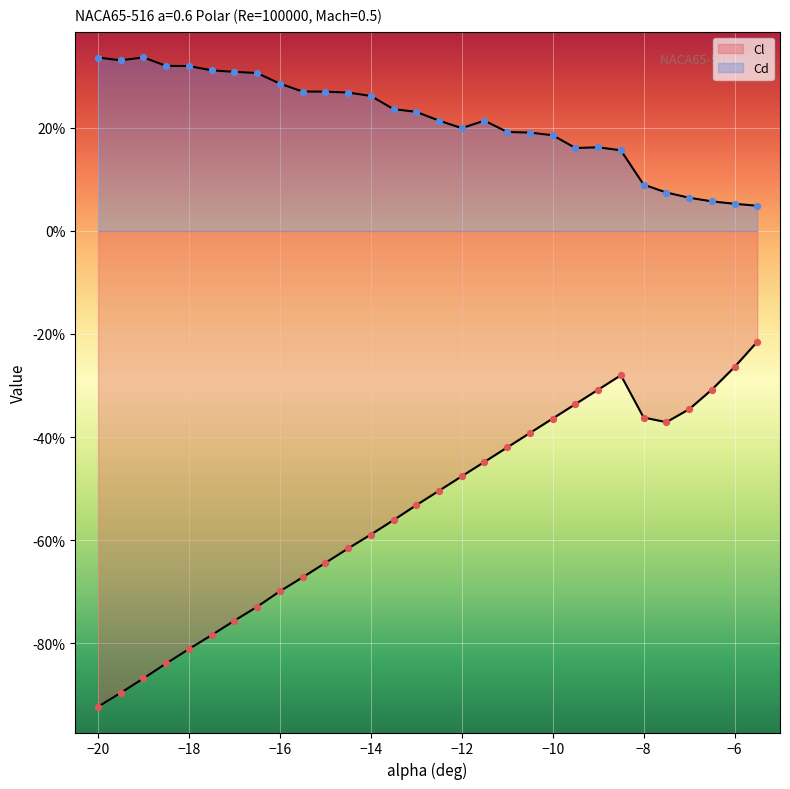

Which series has the widest spread of Y values?

Cl